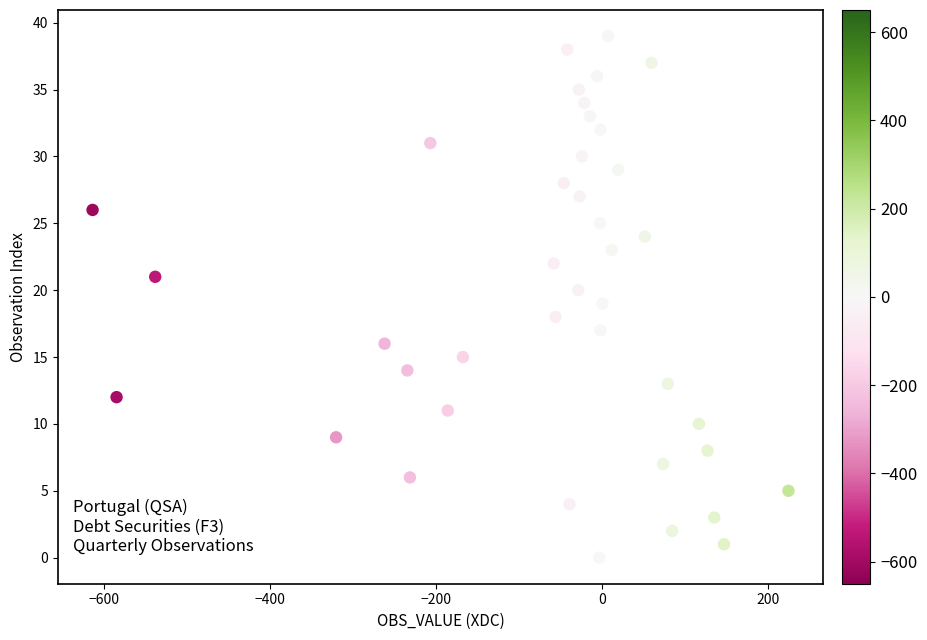

What is the range of Y values (max minus min)?

39